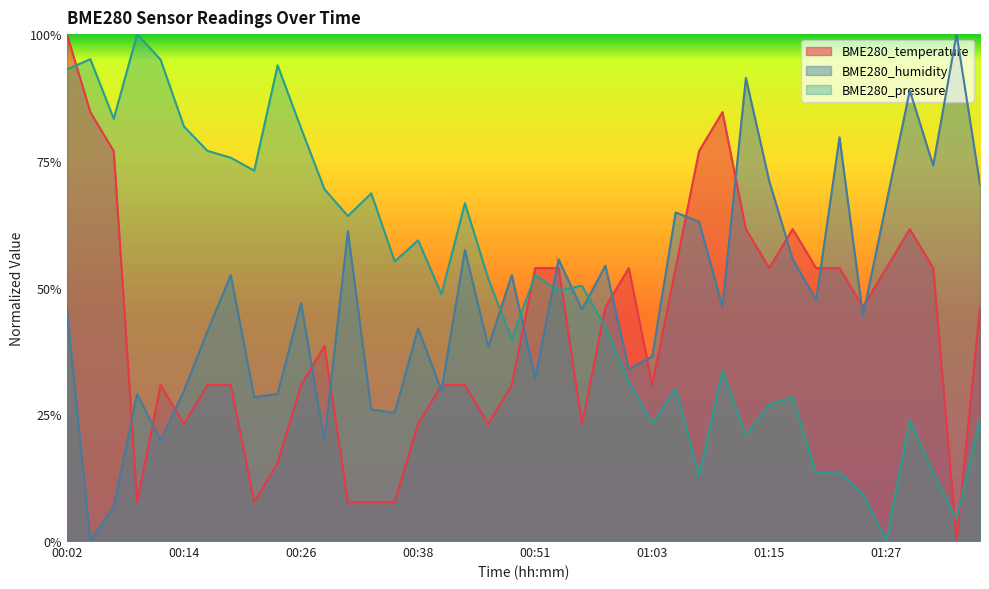

At which label is BME280_humidity closest to 0?

00:04